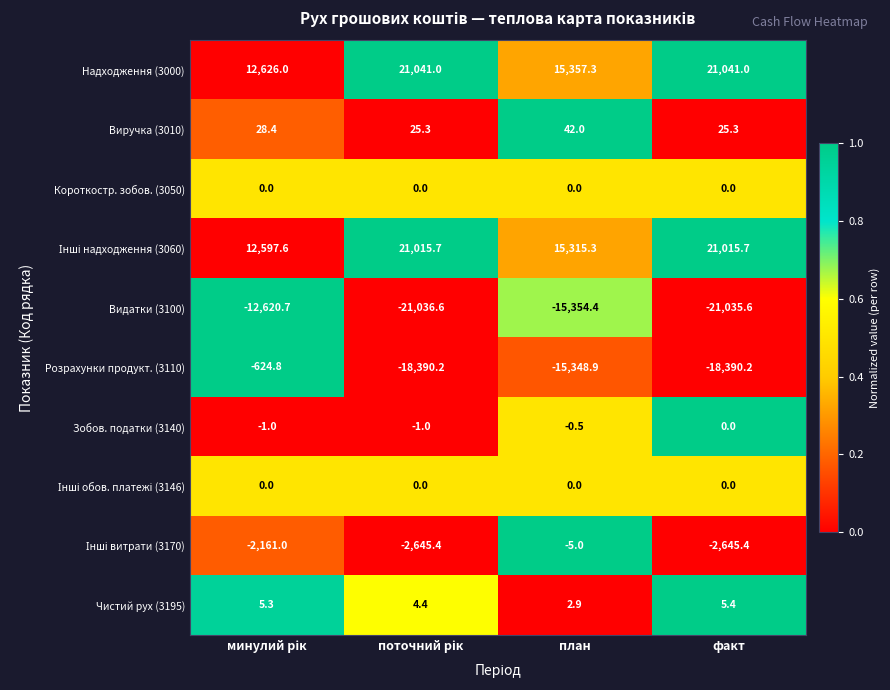

Is it true that Виручка (3010) equals 17.4 at факт?

False